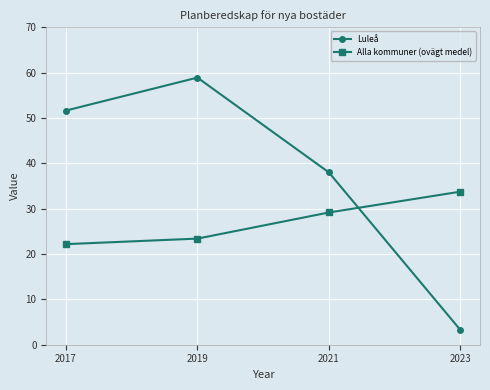

At how many categories does at least one series exceed 8?

4